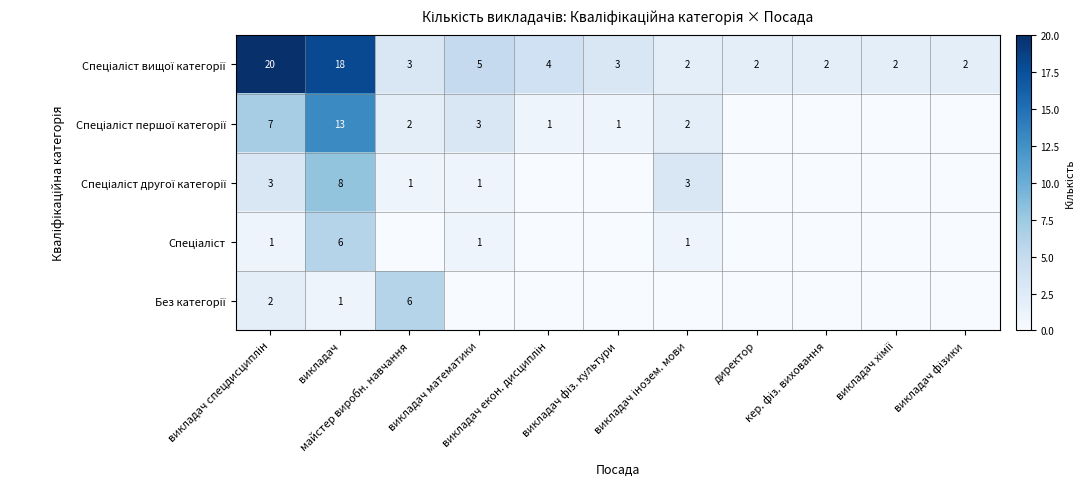

What is the maximum value shown in the chart?

20